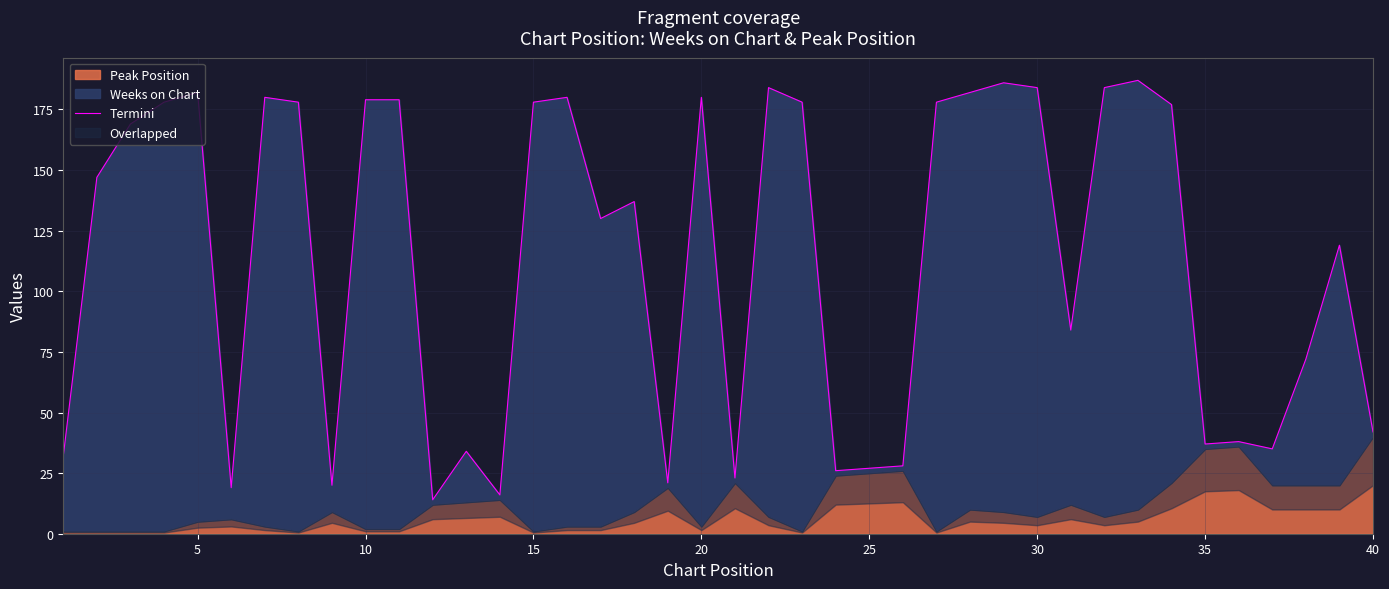

What value does the data have at 5, to the nearest 5?

180